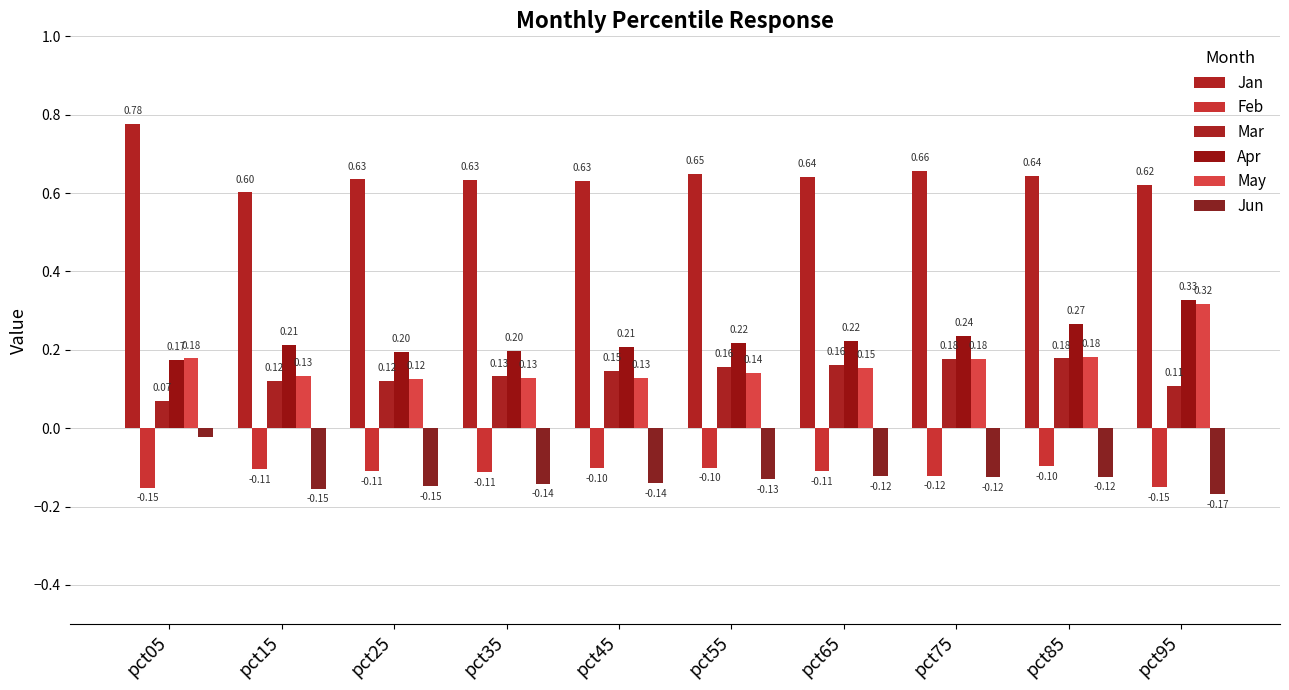

At which label is Jun closest to 0?

pct05